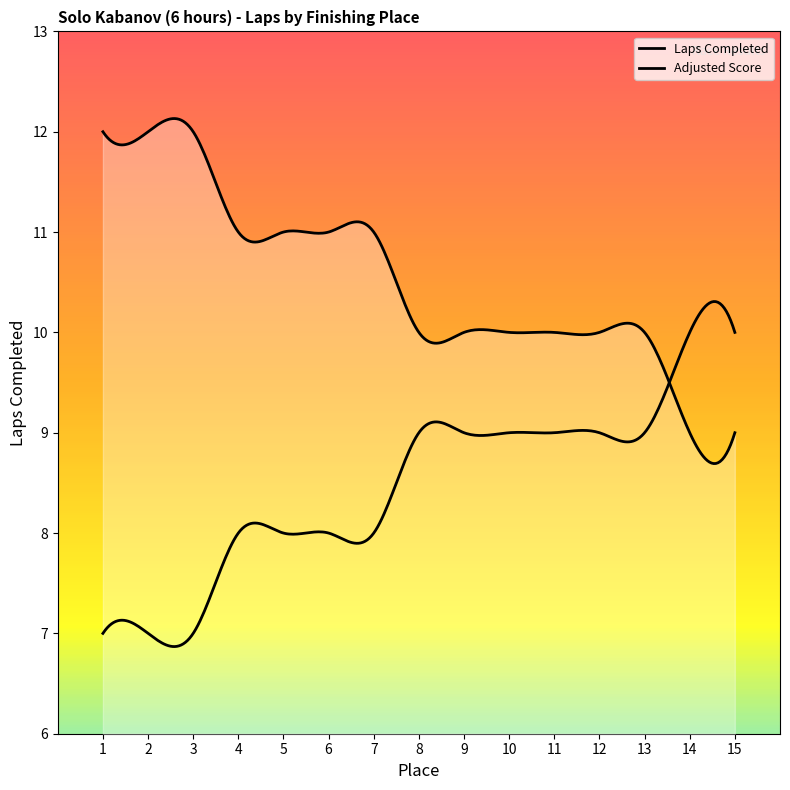

How many categories are shown in the chart?

15